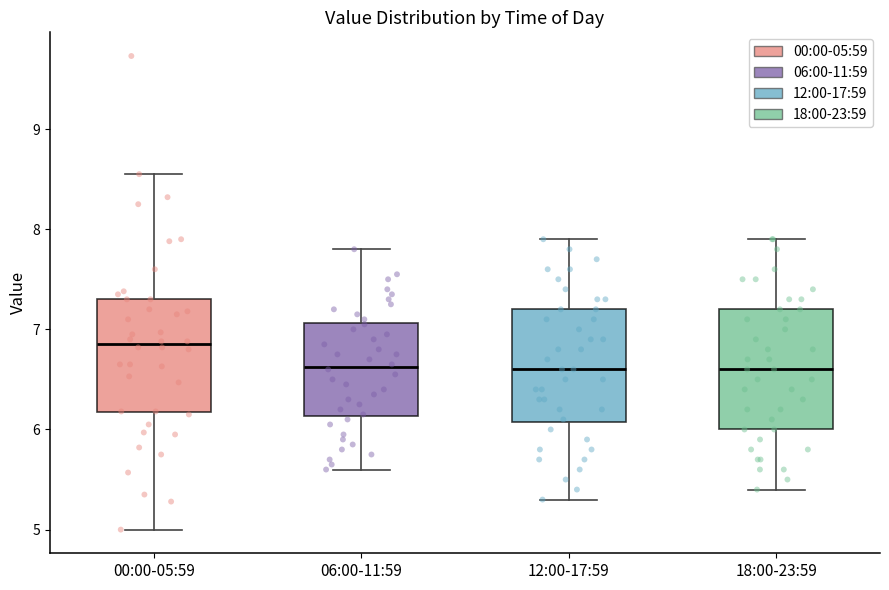

Reading left to right, read every box against the y-axis: the position of its median line, the range the box covers, and the ends of its whiskers. The values are not printed on the chart, so give them approximately, as read against the axis.

00:00-05:59: median 6.9, box 6.2 to 7.3, whiskers 5.0 to 8.6
06:00-11:59: median 6.6, box 6.1 to 7.1, whiskers 5.6 to 7.8
12:00-17:59: median 6.6, box 6.1 to 7.2, whiskers 5.3 to 7.9
18:00-23:59: median 6.6, box 6.0 to 7.2, whiskers 5.4 to 7.9